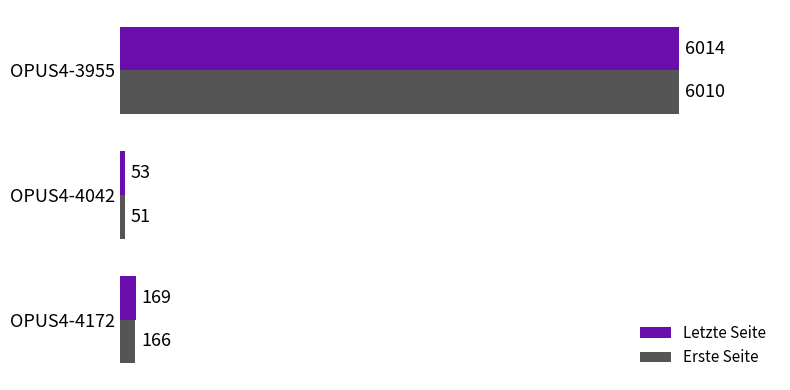

Which label corresponds to the largest value in the chart?

OPUS4-3955